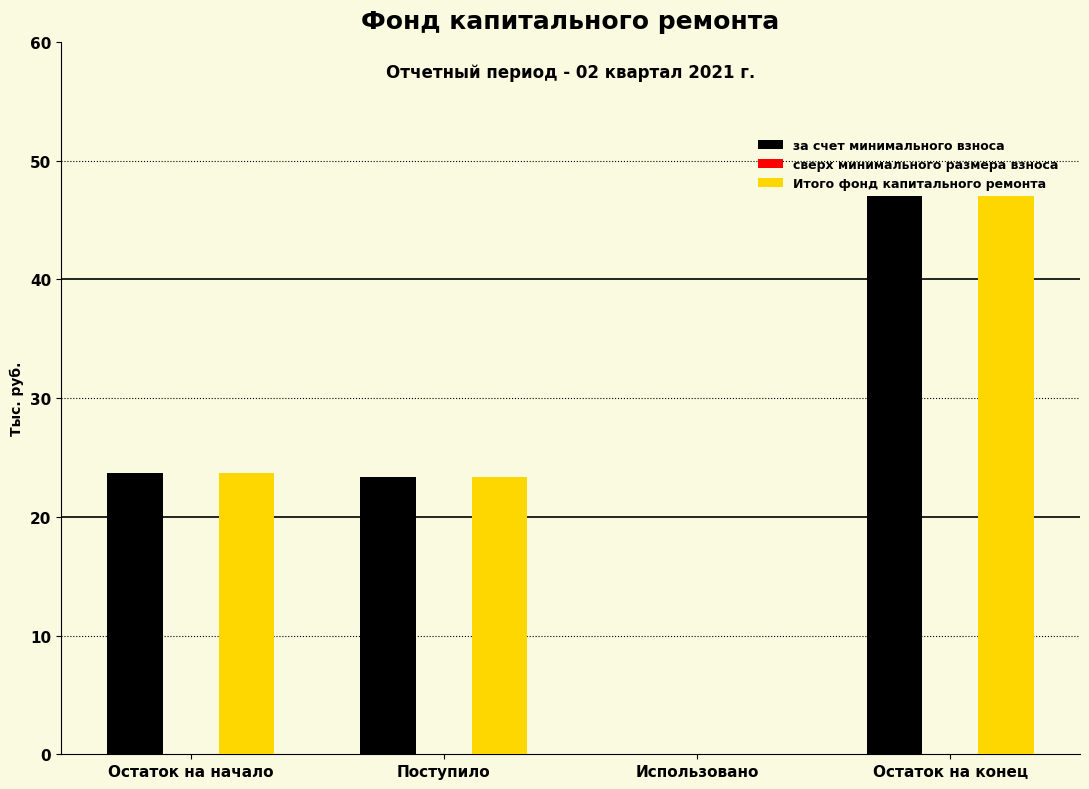

What is the sum of the Итого фонд капитального ремонта values at Поступило and Использовано?

23.3